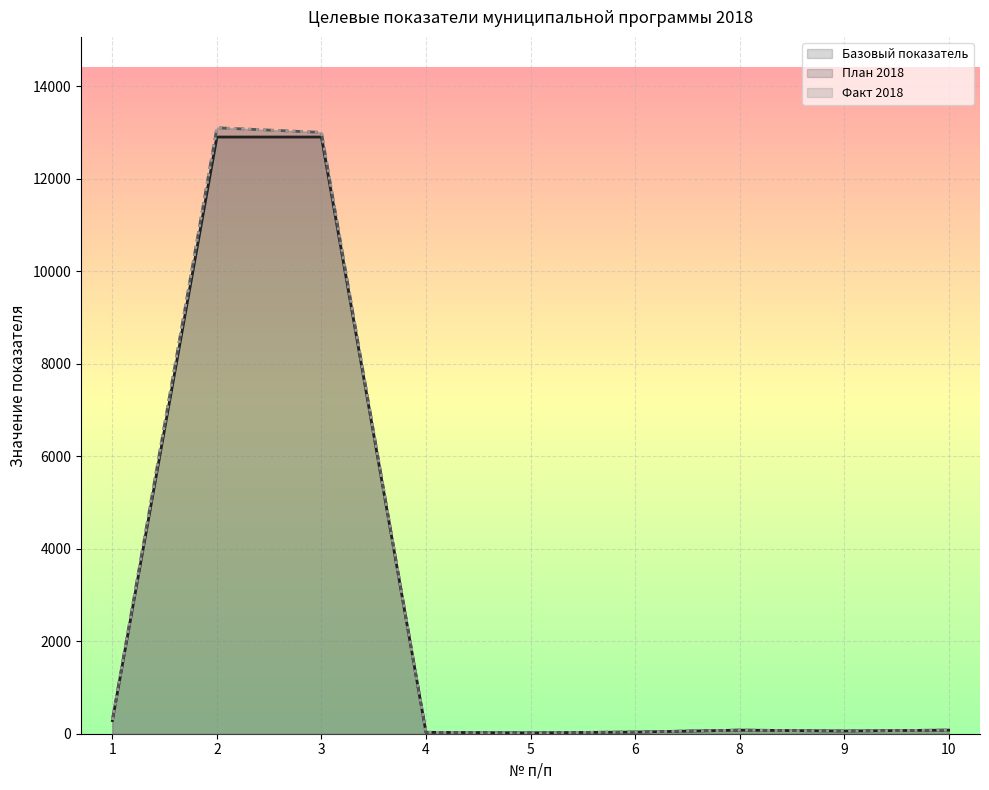

True or false: Базовый показатель and План 2018 cross at least once.

False